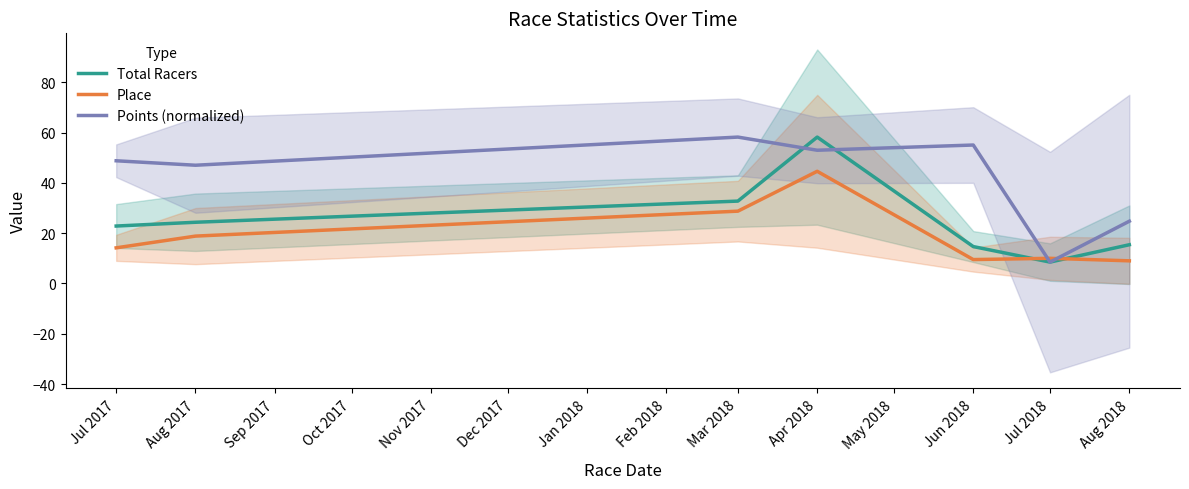

How many times do Place and Total Racers cross each other?

2